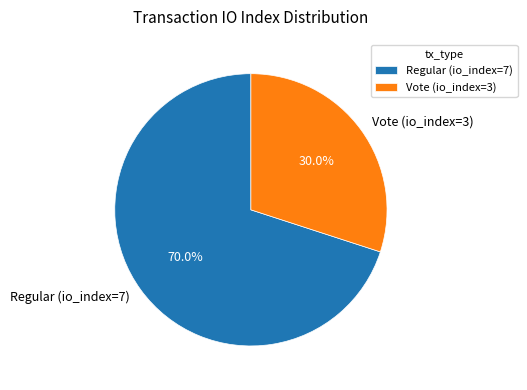

Count the number of slices in the pie.

2